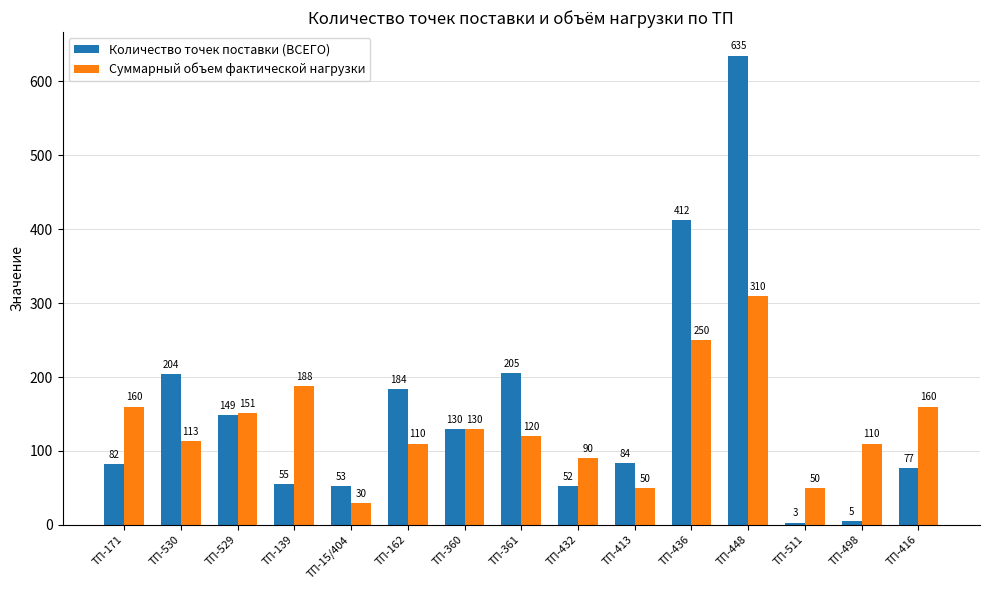

Where does the Суммарный объем фактической нагрузки series first go above 120?

ТП-171